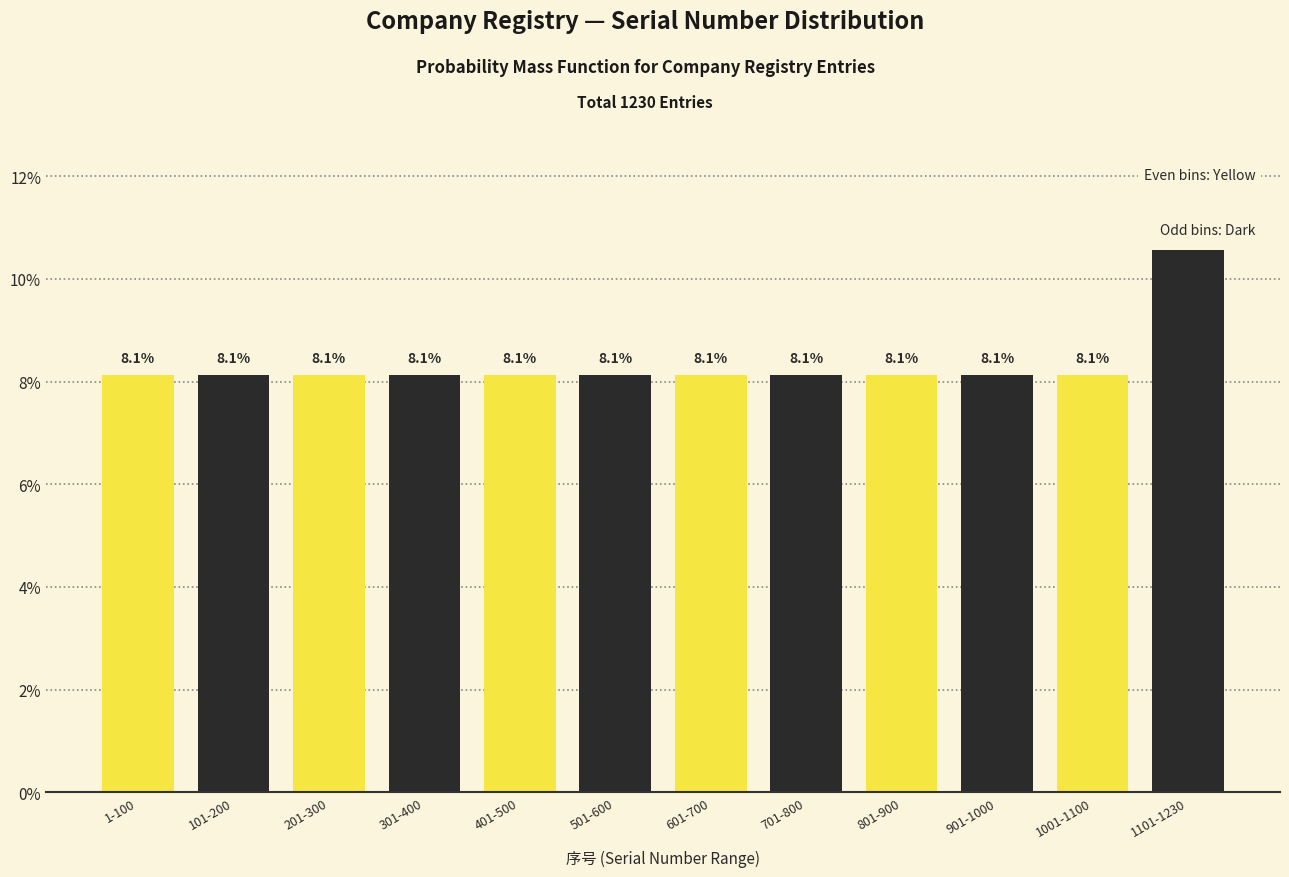

Reading left to right, transcribe all the data shown in this chart.

1-100=8.1	101-200=8.1	201-300=8.1	301-400=8.1	401-500=8.1	501-600=8.1	601-700=8.1	701-800=8.1	801-900=8.1	901-1000=8.1	1001-1100=8.1	1101-1230=10.6